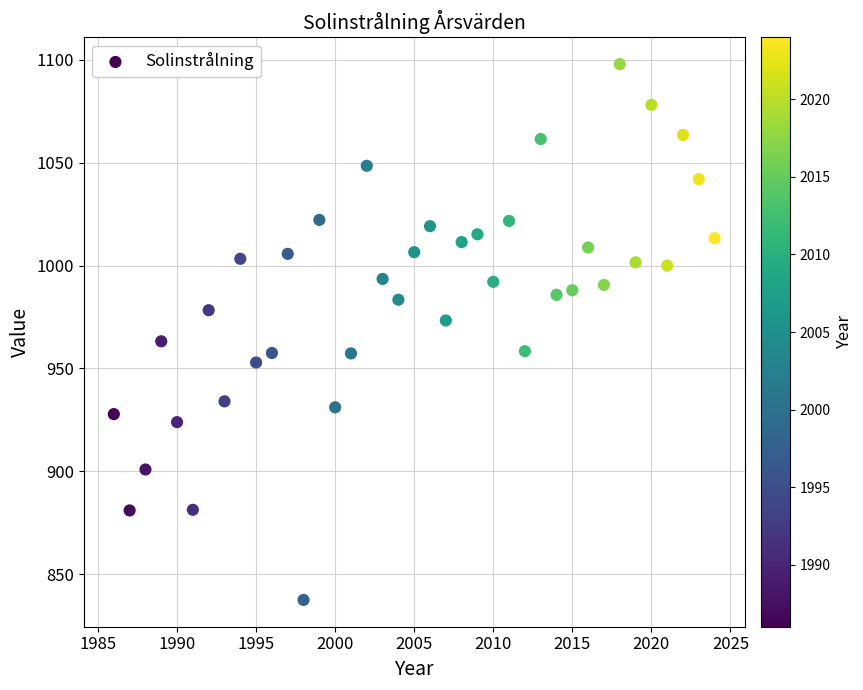

What is the range of X values (max minus min)?

38.0